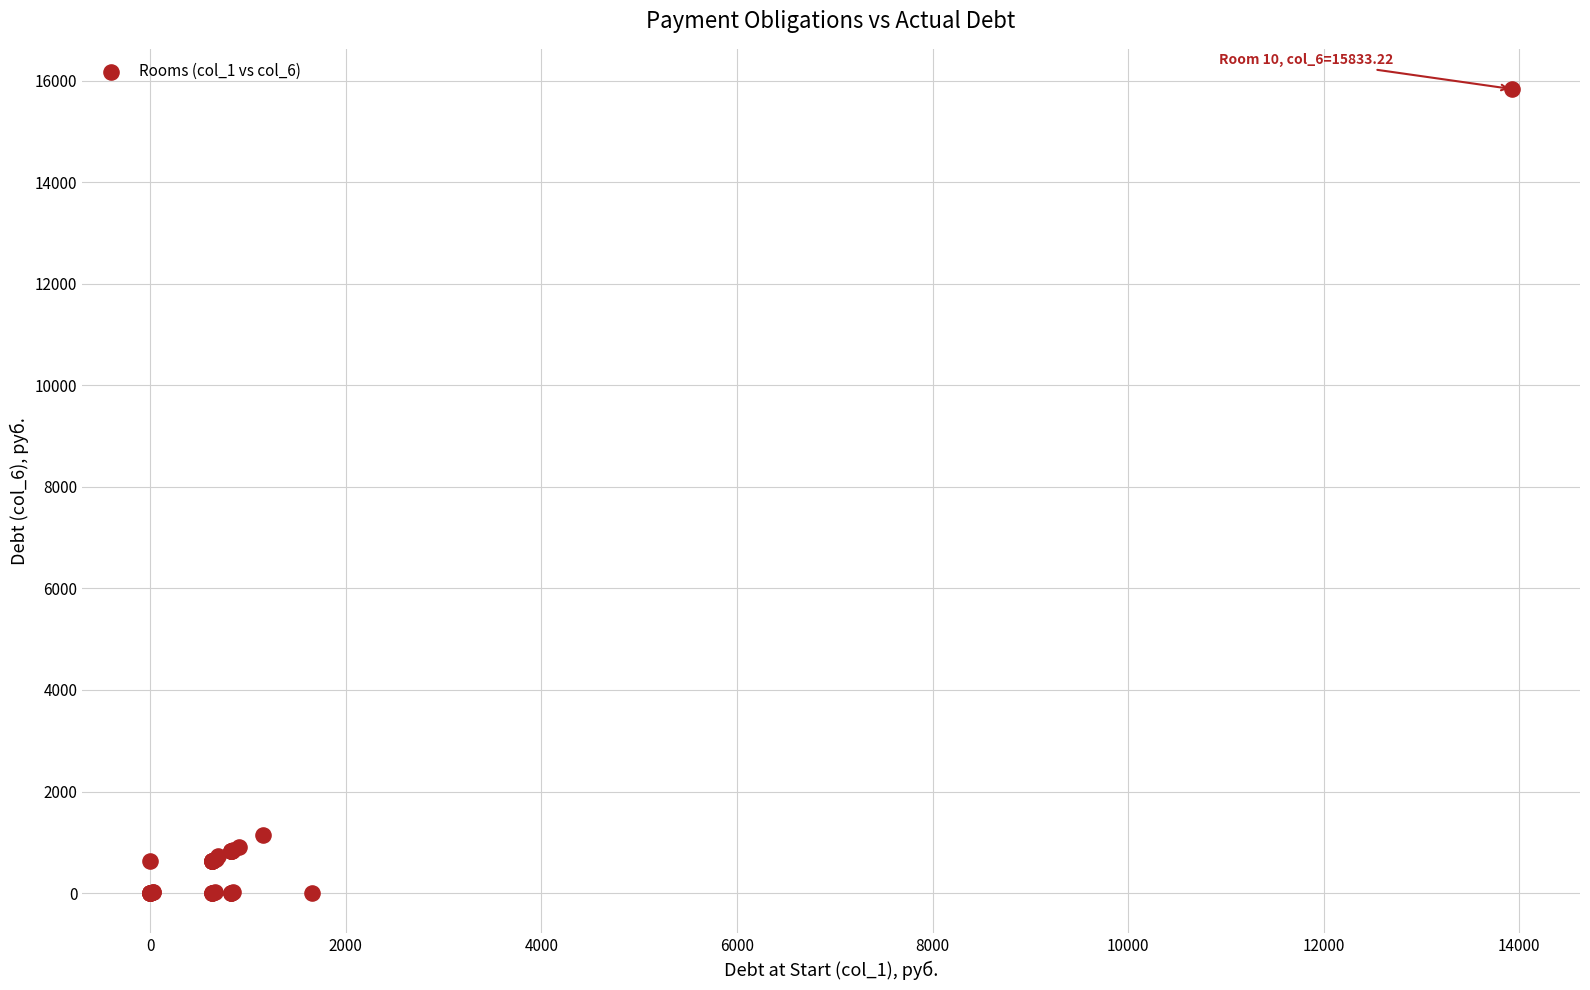

What Y value in the scatter plot is closest to 7916?

1154.1